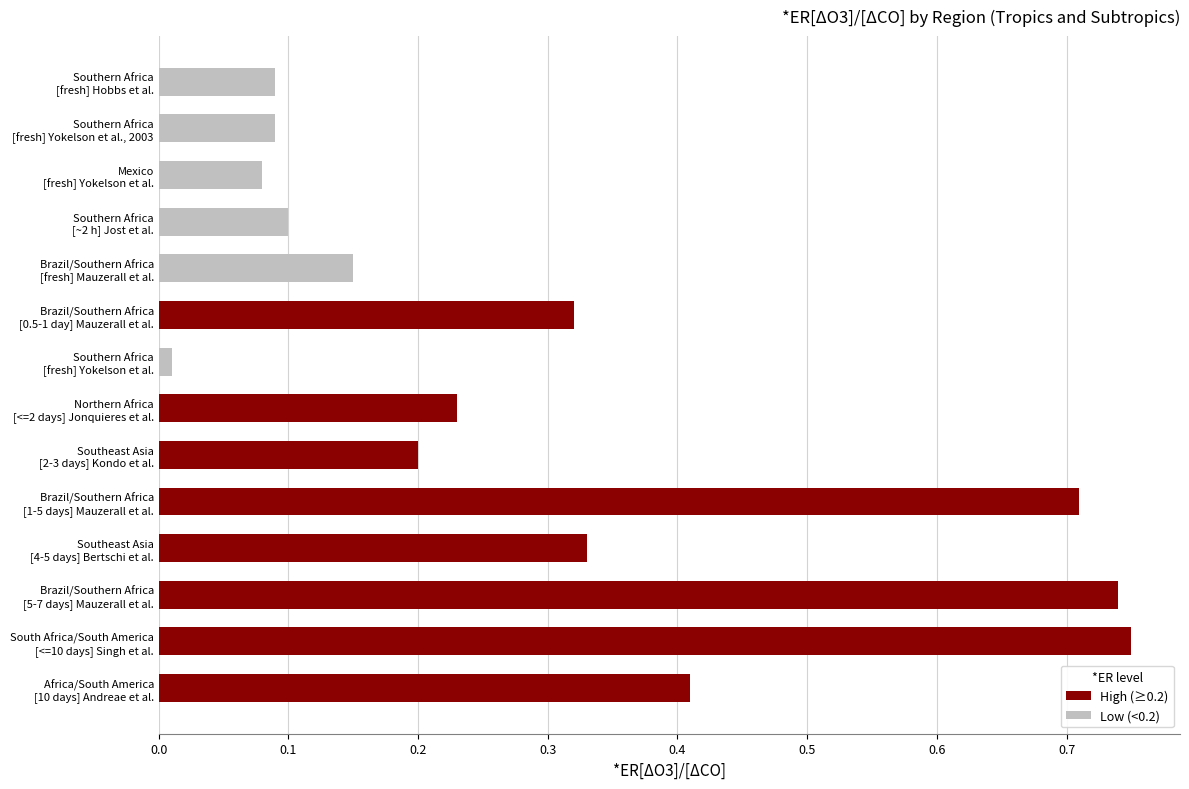

What is the sum of all values?

4.2